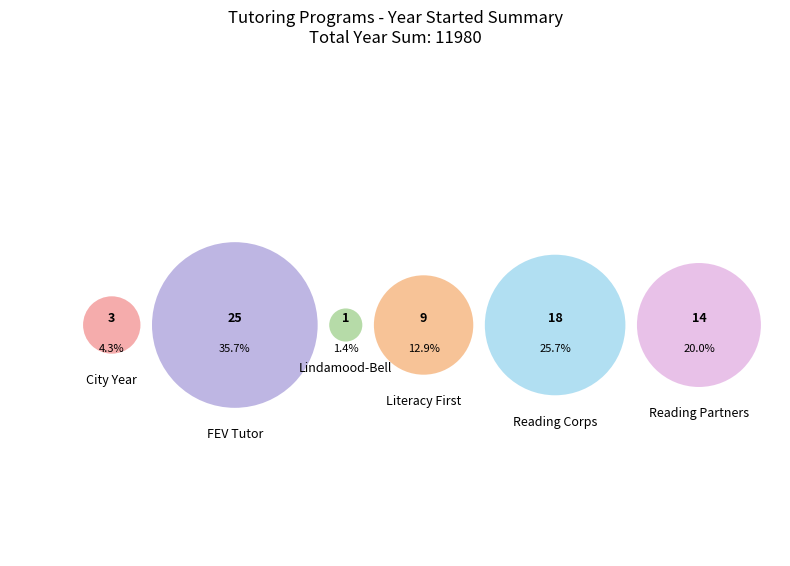

The Reading Corps slice represents 27% of the pie. True or false?

False